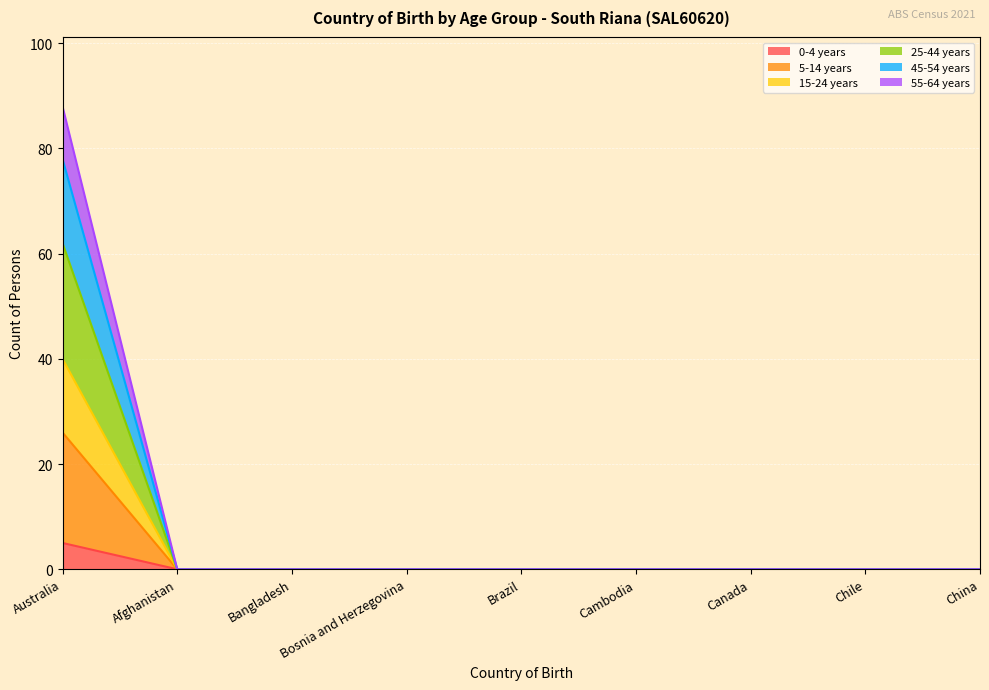

True or false: 25-44 years has a value of -30 at Bangladesh.

False